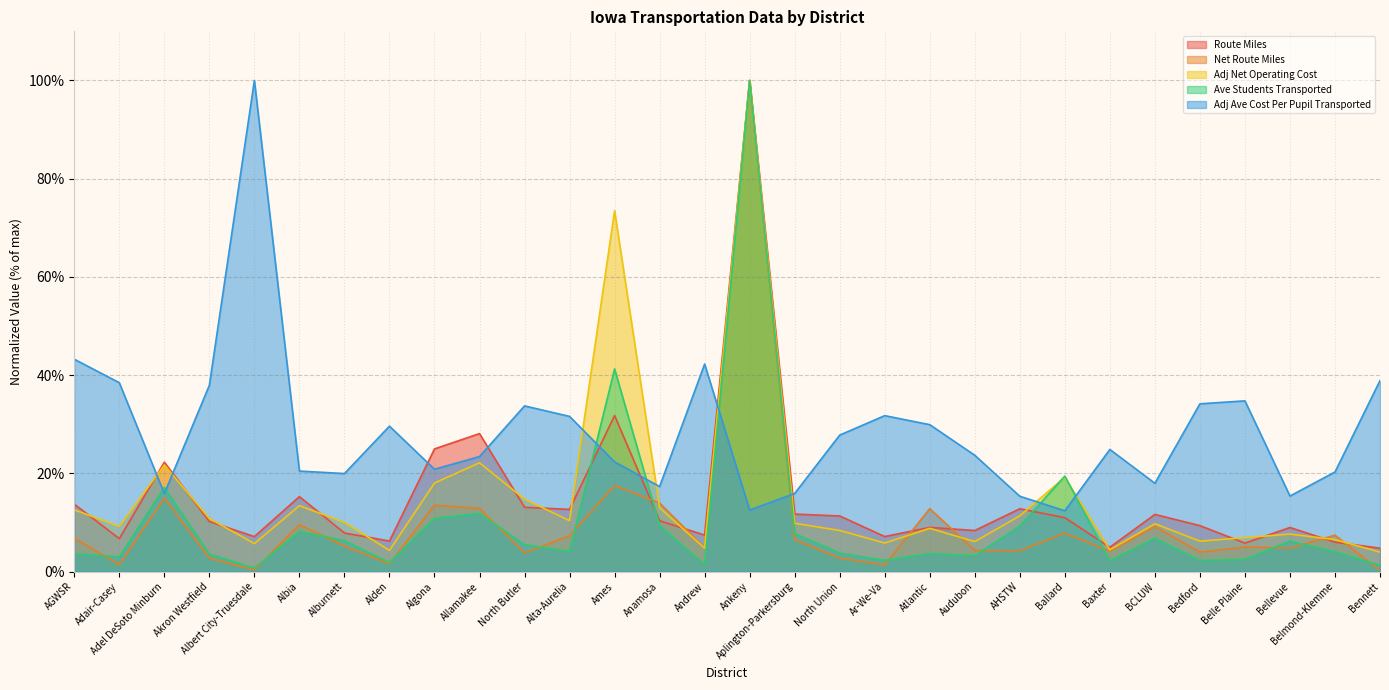

Reading left to right, what are all the values shown in this chart?

Route Miles: AGWSR=13.7	Adair-Casey=6.7	Adel DeSoto Minburn=22.3	Akron Westfield=10.2	Albert City-Truesdale=7.1	Albia=15.3	Alburnett=7.9	Alden=6.2	Algona=25.0	Allamakee=28.1	North Butler=13.1	Alta-Aurelia=12.7	Ames=31.8	Anamosa=10.3	Andrew=7.4	Ankeny=100.0	Aplington-Parkersburg=11.7	North Union=11.3	Ar-We-Va=7.1	Atlantic=9.0	Audubon=8.4	AHSTW=12.8	Ballard=11.0	Baxter=4.9	BCLUW=11.6	Bedford=9.3	Belle Plaine=5.8	Bellevue=9.0	Belmond-Klemme=6.0	Bennett=4.8
Net Route Miles: AGWSR=6.8	Adair-Casey=1.4	Adel DeSoto Minburn=15.0	Akron Westfield=2.7	Albert City-Truesdale=0.3	Albia=9.6	Alburnett=5.2	Alden=1.6	Algona=13.5	Allamakee=12.8	North Butler=3.8	Alta-Aurelia=7.3	Ames=17.5	Anamosa=14.0	Andrew=4.8	Ankeny=100.0	Aplington-Parkersburg=6.5	North Union=2.7	Ar-We-Va=1.4	Atlantic=12.8	Audubon=4.3	AHSTW=4.2	Ballard=7.8	Baxter=4.2	BCLUW=9.1	Bedford=4.0	Belle Plaine=5.0	Bellevue=4.8	Belmond-Klemme=7.4	Bennett=0.2
Adj Net Operating Cost: AGWSR=12.6	Adair-Casey=9.2	Adel DeSoto Minburn=21.7	Akron Westfield=10.8	Albert City-Truesdale=5.7	Albia=13.4	Alburnett=10.0	Alden=4.3	Algona=18.0	Allamakee=22.2	North Butler=14.7	Alta-Aurelia=10.4	Ames=73.5	Anamosa=13.0	Andrew=4.8	Ankeny=100.0	Aplington-Parkersburg=9.8	North Union=8.4	Ar-We-Va=5.8	Atlantic=8.8	Audubon=6.1	AHSTW=11.3	Ballard=19.2	Baxter=4.4	BCLUW=9.7	Bedford=6.2	Belle Plaine=6.9	Bellevue=7.6	Belmond-Klemme=6.5	Bennett=4.0
Ave Students Transported: AGWSR=3.6	Adair-Casey=3.0	Adel DeSoto Minburn=17.1	Akron Westfield=3.6	Albert City-Truesdale=0.7	Albia=8.2	Alburnett=6.3	Alden=1.8	Algona=10.8	Allamakee=11.9	North Butler=5.5	Alta-Aurelia=4.1	Ames=41.2	Anamosa=9.4	Andrew=1.4	Ankeny=100.0	Aplington-Parkersburg=7.7	North Union=3.8	Ar-We-Va=2.3	Atlantic=3.7	Audubon=3.2	AHSTW=9.3	Ballard=19.4	Baxter=2.2	BCLUW=6.8	Bedford=2.3	Belle Plaine=2.5	Bellevue=6.2	Belmond-Klemme=4.0	Bennett=1.3
Adj Ave Cost Per Pupil Transported: AGWSR=43.2	Adair-Casey=38.5	Adel DeSoto Minburn=15.9	Akron Westfield=37.9	Albert City-Truesdale=100.0	Albia=20.5	Alburnett=20.0	Alden=29.6	Algona=20.8	Allamakee=23.4	North Butler=33.7	Alta-Aurelia=31.6	Ames=22.3	Anamosa=17.3	Andrew=42.3	Ankeny=12.5	Aplington-Parkersburg=15.9	North Union=27.8	Ar-We-Va=31.7	Atlantic=29.9	Audubon=23.7	AHSTW=15.3	Ballard=12.4	Baxter=24.9	BCLUW=18.0	Bedford=34.2	Belle Plaine=34.8	Bellevue=15.4	Belmond-Klemme=20.3	Bennett=38.9